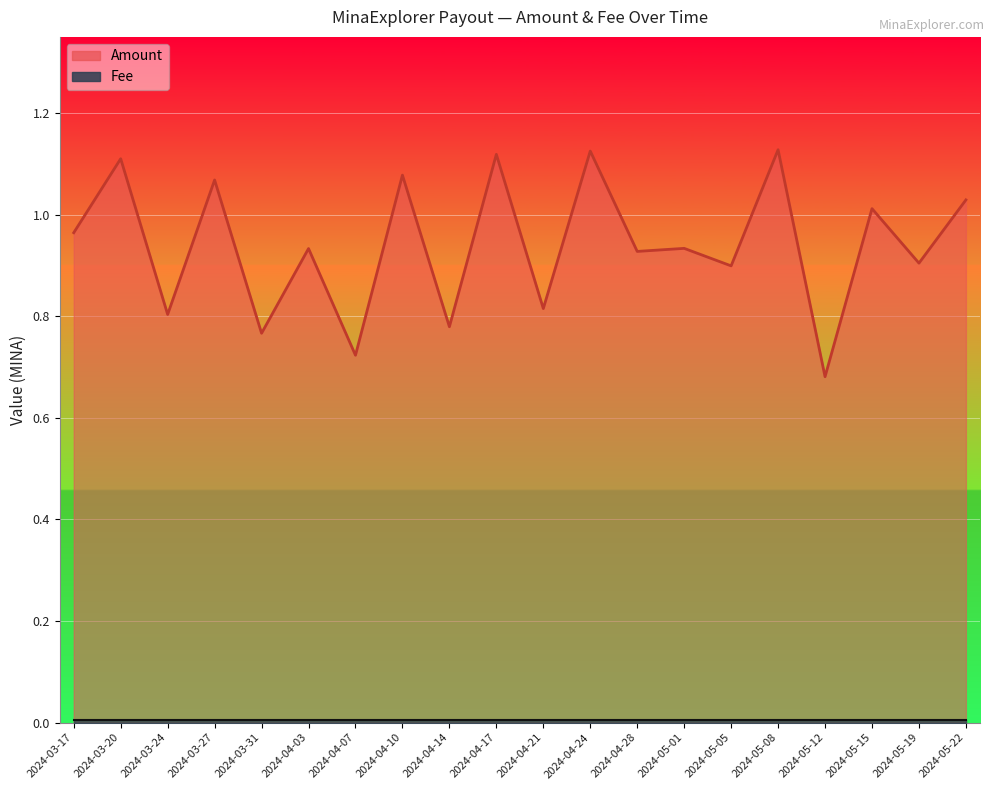

True or false: the data shows 0.9 at 2024-05-05.

True